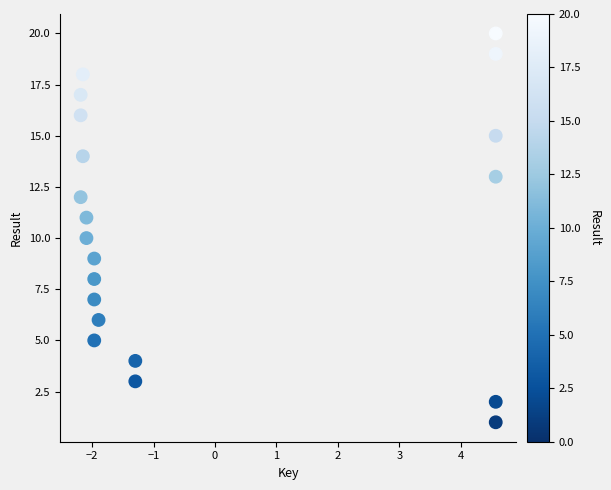

What is the range of Y values (max minus min)?

19